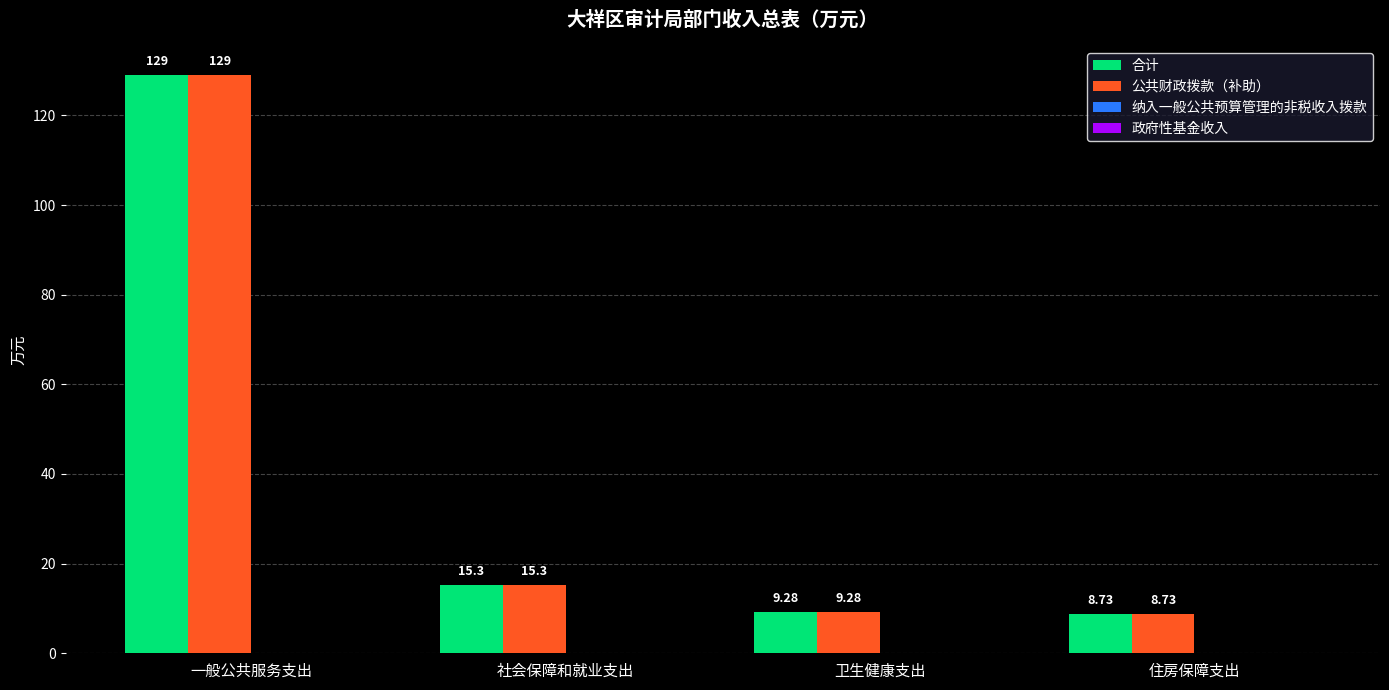

Rank the categories by 合计 value from highest to lowest.

一般公共服务支出, 社会保障和就业支出, 卫生健康支出, 住房保障支出